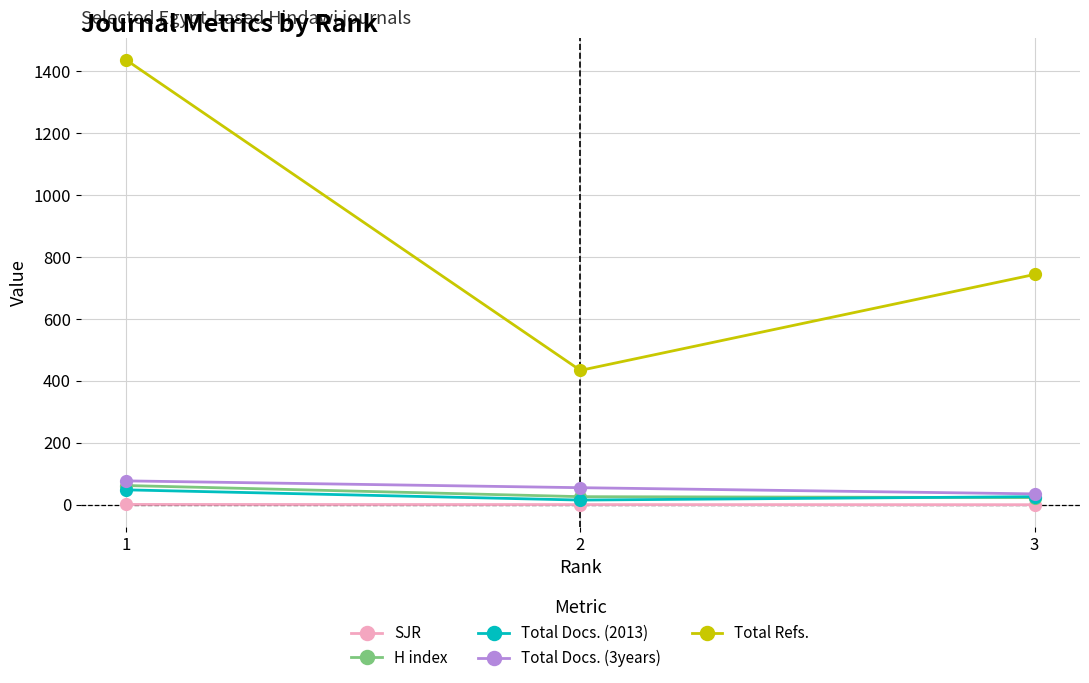

Count the number of categories in the chart.

3